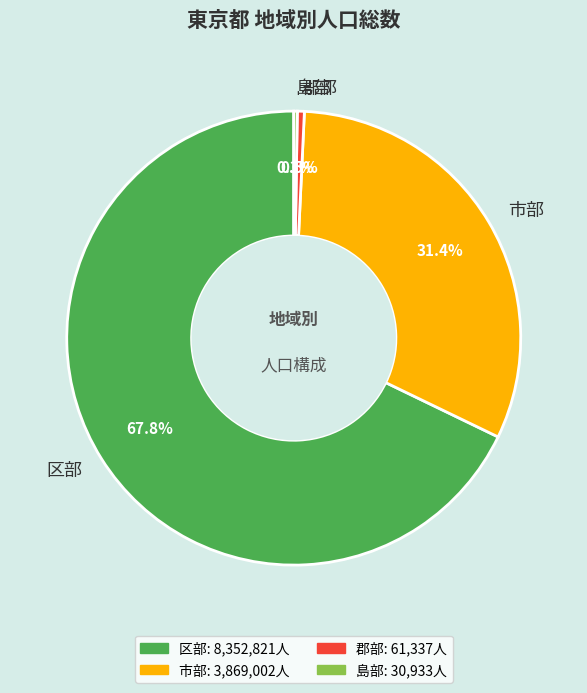

What is the ratio of the value at 区部 to the value at 市部?

2.2